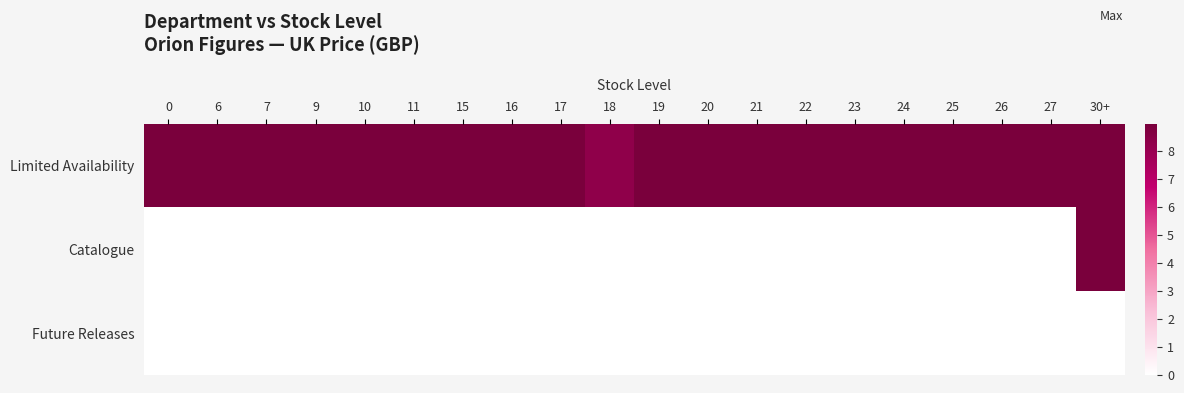

Reading left to right, extract all data points from this chart.

Limited Availability: 0=9.0	6=9.0	7=9.0	9=9.0	10=9.0	11=9.0	15=9.0	16=9.0	17=9.0	18=8.3	19=9.0	20=9.0	21=9.0	22=9.0	23=9.0	24=9.0	25=9.0	26=9.0	27=9.0	30+=9.0
Catalogue: 0=0.0	6=0.0	7=0.0	9=0.0	10=0.0	11=0.0	15=0.0	16=0.0	17=0.0	18=0.0	19=0.0	20=0.0	21=0.0	22=0.0	23=0.0	24=0.0	25=0.0	26=0.0	27=0.0	30+=9.0
Future Releases: 0=0.0	6=0.0	7=0.0	9=0.0	10=0.0	11=0.0	15=0.0	16=0.0	17=0.0	18=0.0	19=0.0	20=0.0	21=0.0	22=0.0	23=0.0	24=0.0	25=0.0	26=0.0	27=0.0	30+=0.0